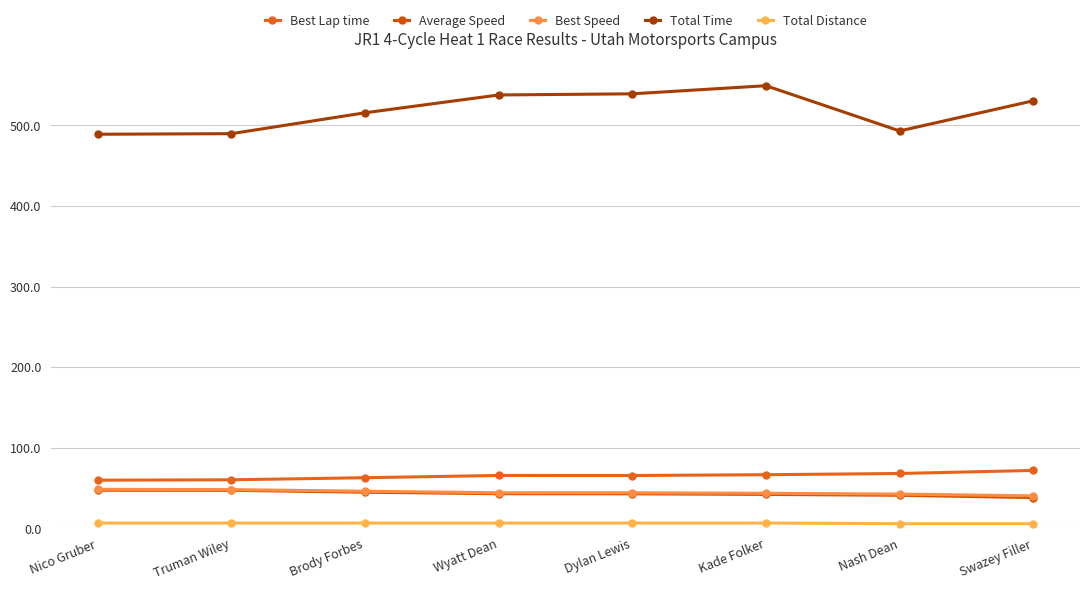

Is this an area chart (filled region under the line)?

No